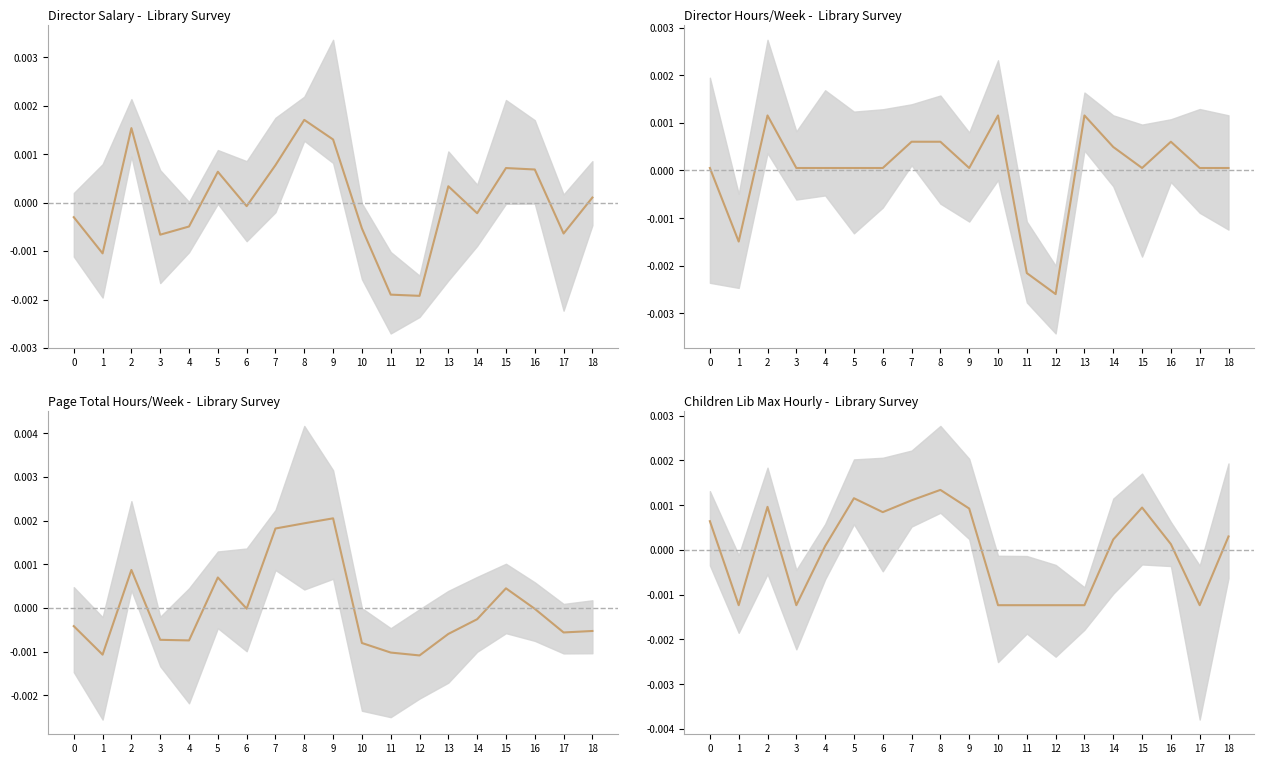

Between 8 and 15, which series saw the biggest shift?

Page hours/week